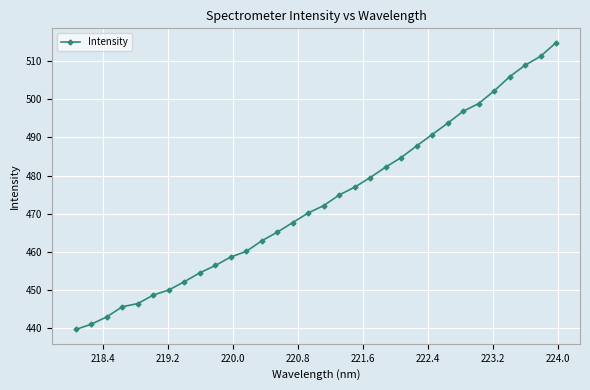

What is the average value?

473.3